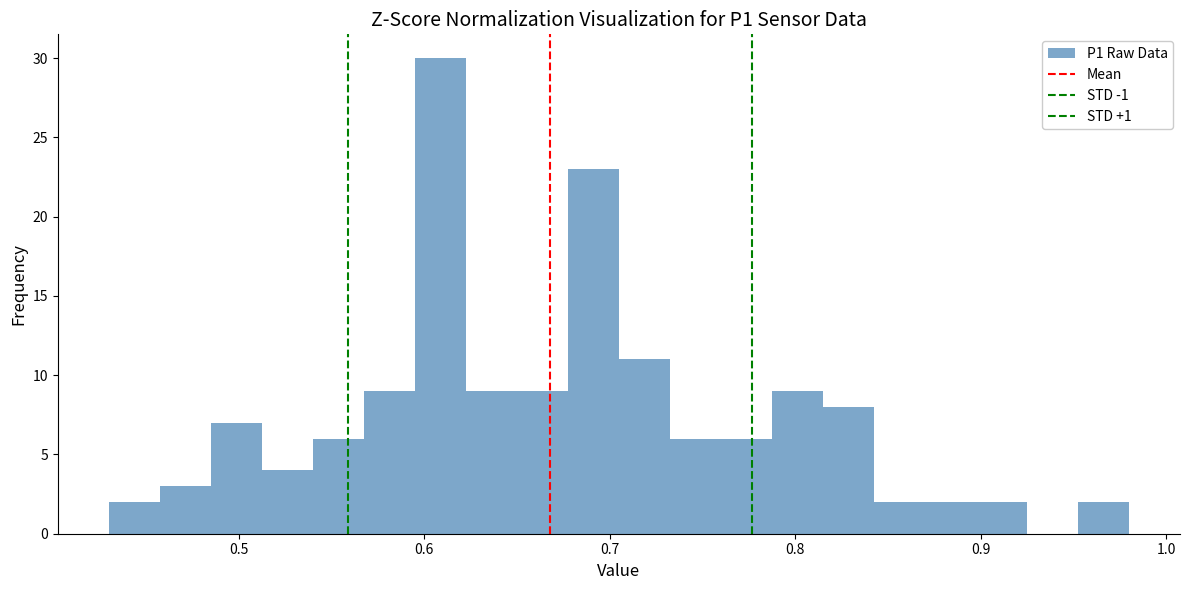

Around what value on the x-axis is the tallest bar? Give the approximate position of its centre, as read against the axis.

0.61